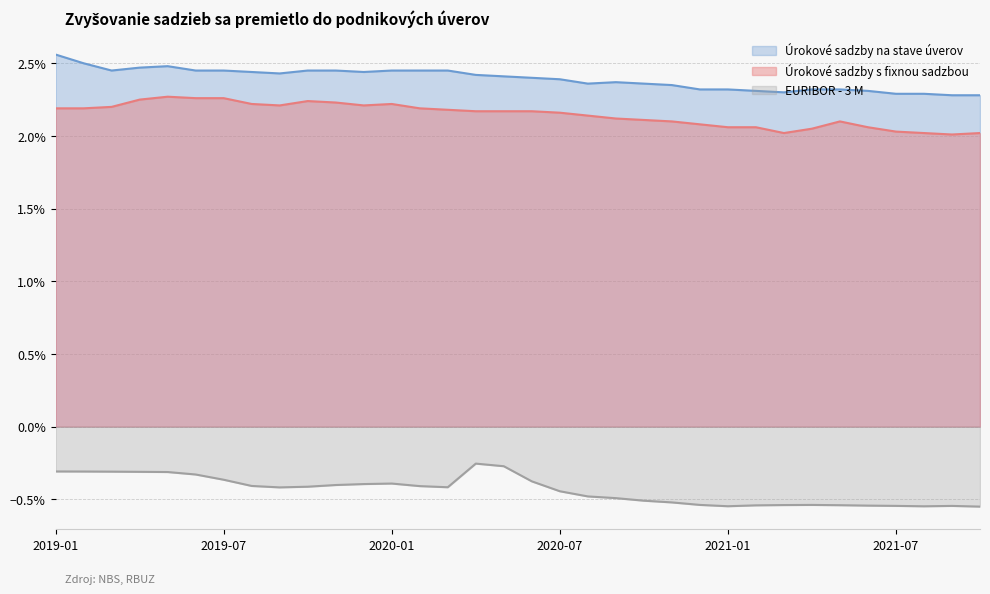

What is the label of the 17th point from the left?

2020-05